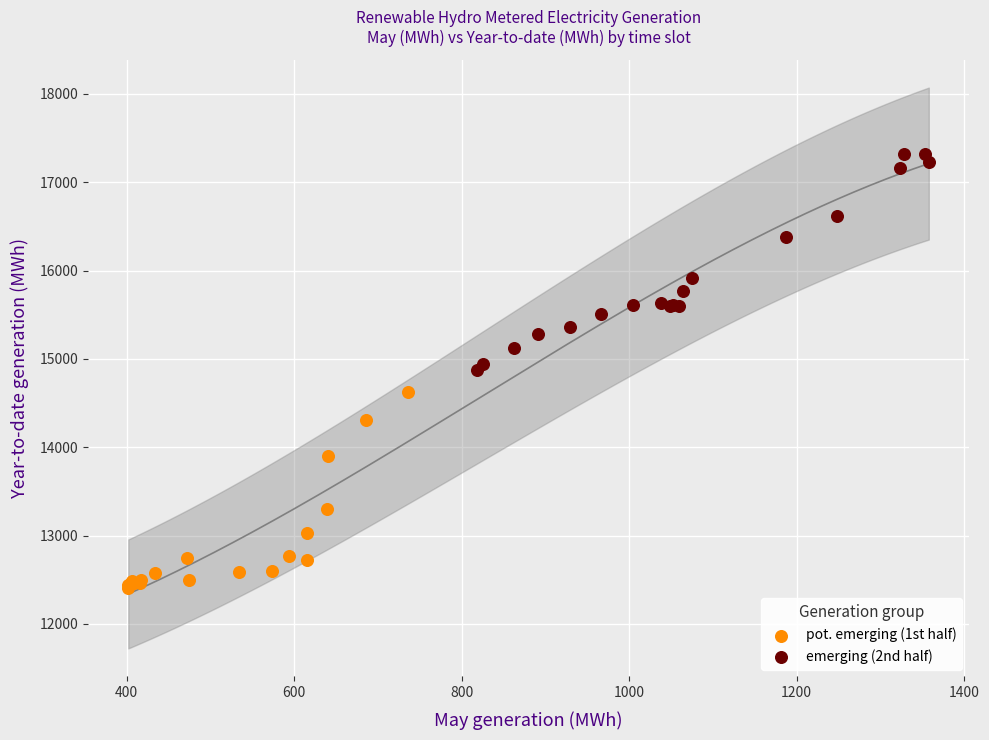

Which series has the largest Y range (max minus min)?

emerging (2nd half)